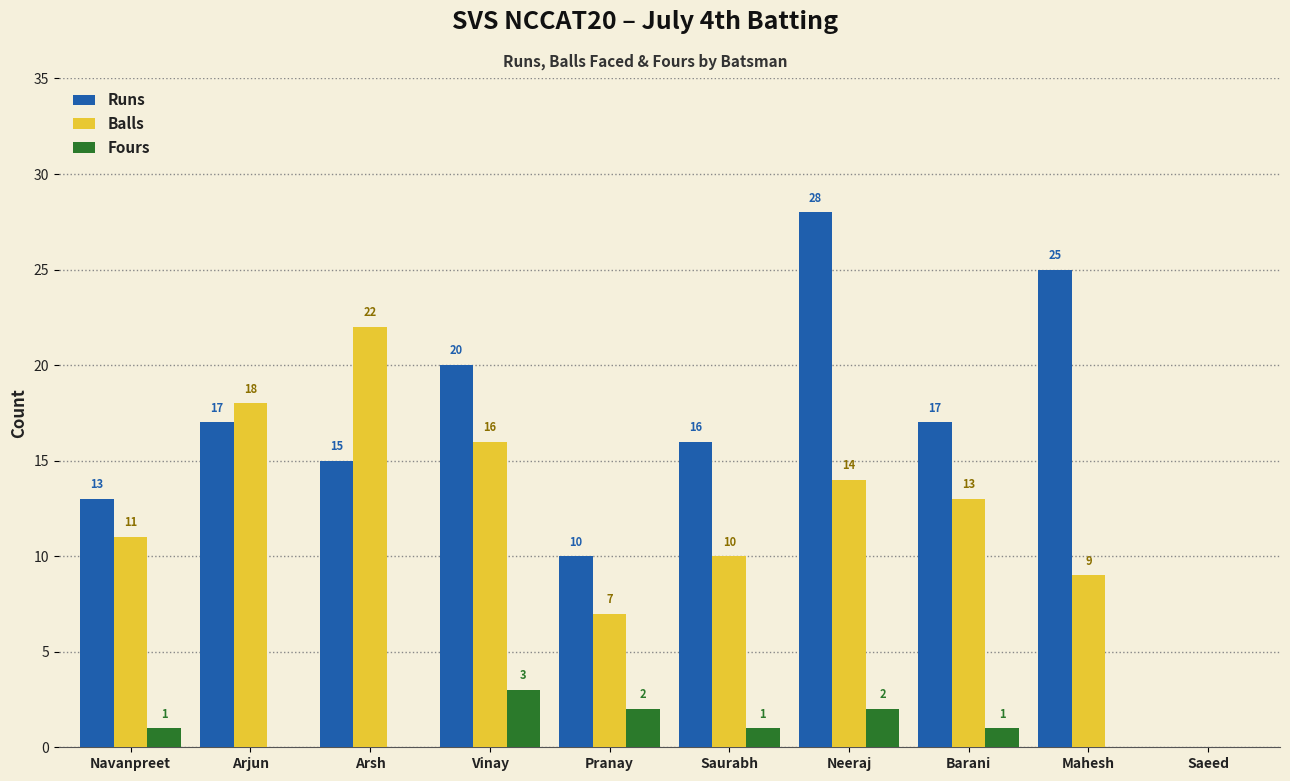

Does the chart contain stacked bars?

No